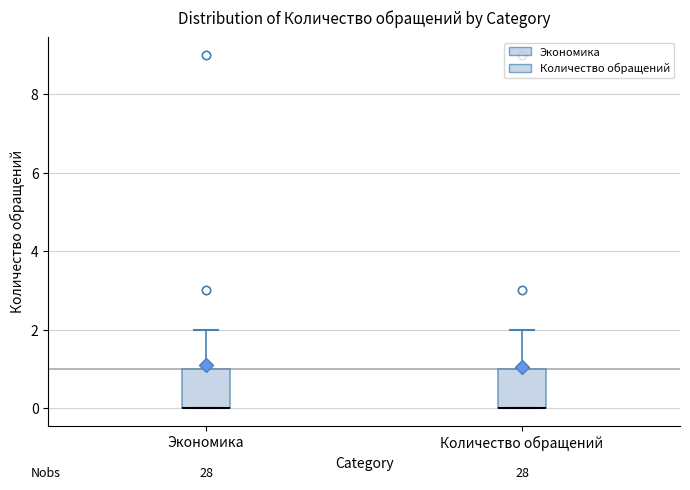

Reading left to right, transcribe this box plot: for each box, give where its median line is, the range the box spans, and where its two whiskers end, as read against the y-axis. The values are not printed on the chart, so give them approximately, as read against the axis.

Экономика: median 0 (drawn on the box's lower edge), box 0 to 1, whiskers 0 to 2
Количество обращений: median 0 (drawn on the box's lower edge), box 0 to 1, whiskers 0 to 2